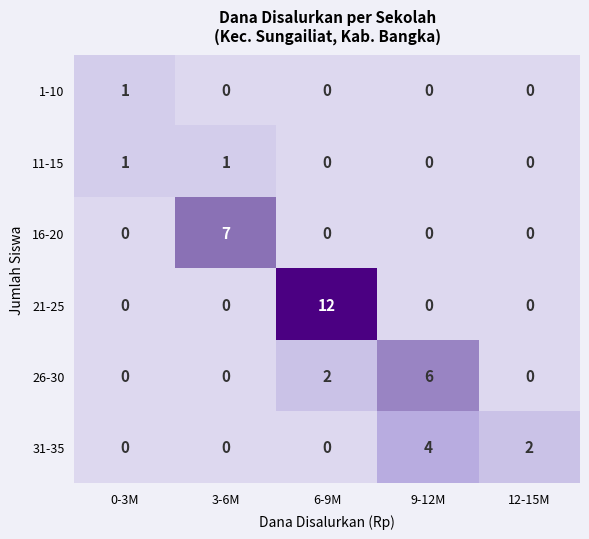

Which category has the highest value across all series?

6-9M